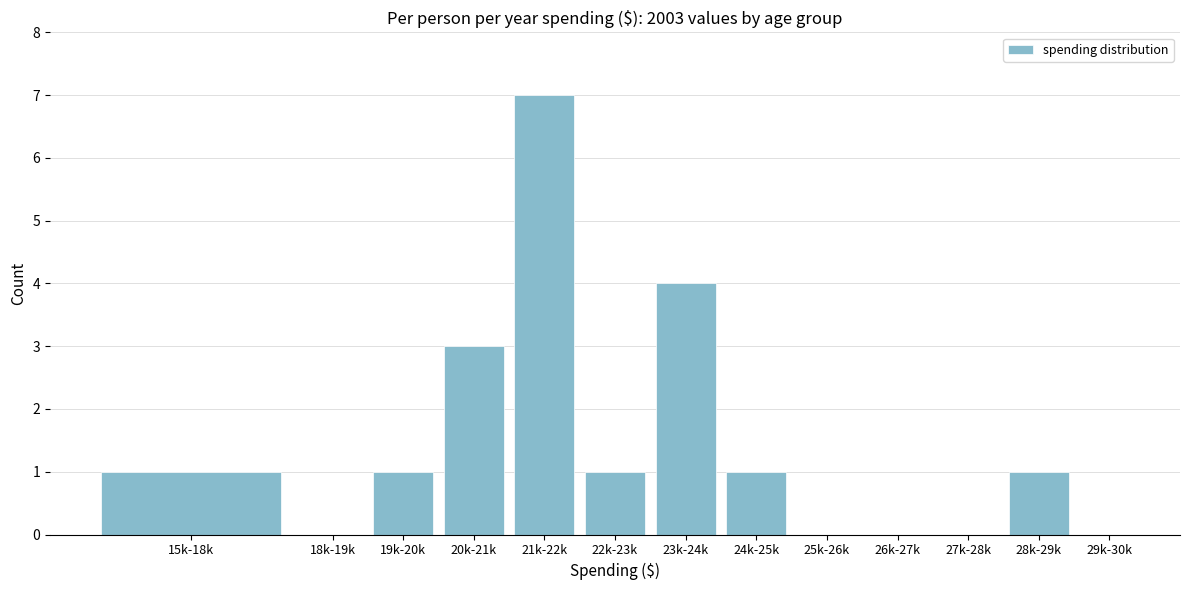

Reading right to left, what are all the values shown in this chart?

29k-30k=0	28k-29k=1	27k-28k=0	26k-27k=0	25k-26k=0	24k-25k=1	23k-24k=4	22k-23k=1	21k-22k=7	20k-21k=3	19k-20k=1	18k-19k=0	15k-18k=1